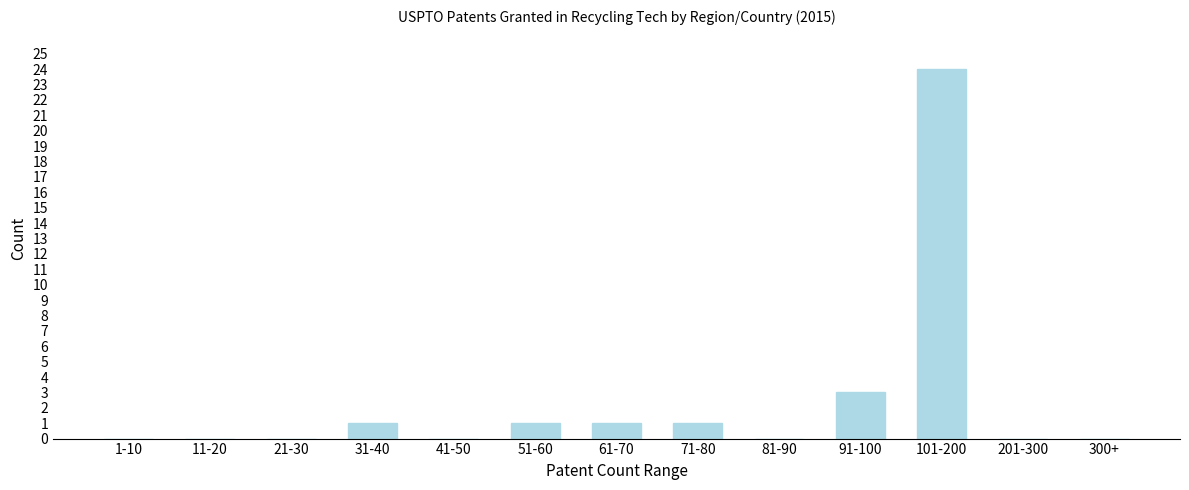

Reading right to left, list all the values displayed in this chart.

300+=0	201-300=0	101-200=24	91-100=3	81-90=0	71-80=1	61-70=1	51-60=1	41-50=0	31-40=1	21-30=0	11-20=0	1-10=0